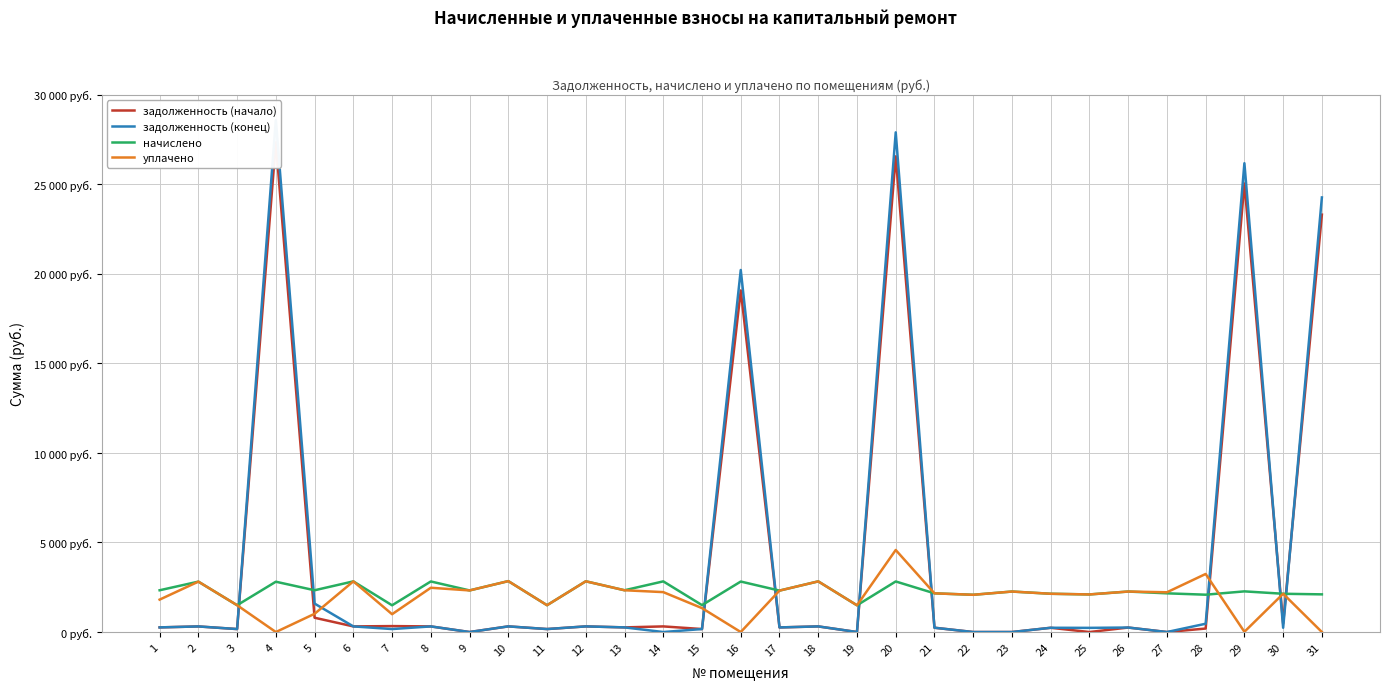

Reading right to left, transcribe all the data shown in this chart.

задолженность (начало): 31=23305.8	30=475.7	29=25044.0	28=195.1	27=0.0	26=251.2	25=0.0	24=237.4	23=0.0	22=0.0	21=240.1	20=26559.6	19=0.0	18=314.3	17=257.1	16=19072.3	15=166.9	14=314.3	13=259.2	12=314.8	11=166.4	10=315.9	9=0.0	8=313.8	7=331.8	6=314.3	5=798.2	4=27343.0	3=165.8	2=312.7	1=259.2
задолженность (конец): 31=24265.4	30=238.9	29=26176.5	28=463.0	27=0.0	26=251.2	25=233.2	24=237.4	23=0.0	22=0.0	21=240.1	20=27900.6	19=0.0	18=314.3	17=257.1	16=20215.1	15=166.9	14=0.0	13=259.2	12=314.8	11=166.4	10=315.4	9=0.0	8=313.8	7=166.3	6=314.3	5=1588.2	4=28588.4	3=166.4	2=312.7	1=259.2
начислено: 31=2103.6	30=2137.0	29=2270.5	28=2084.5	27=2161.3	26=2261.0	25=2098.8	24=2137.0	23=2261.0	22=2079.7	21=2160.8	20=2823.8	19=1493.0	18=2828.6	17=2313.4	16=2819.1	15=1502.5	14=2828.6	13=2332.5	12=2833.4	11=1497.8	10=2842.9	9=2323.0	8=2823.8	7=1493.0	6=2828.6	5=2332.5	4=2809.5	3=1497.8	2=2814.3	1=2332.5
уплачено: 31=0.0	30=2136.8	29=12.9	28=3242.5	27=2220.0	26=2261.0	25=2098.8	24=2137.0	23=2261.0	22=2079.7	21=2160.8	20=4580.9	19=1493.0	18=2828.6	17=2313.4	16=0.0	15=1335.3	14=2228.6	13=2332.5	12=2833.4	11=1497.5	10=2843.4	9=2323.0	8=2472.4	7=995.3	6=2828.6	5=1018.3	4=0.0	3=1497.8	2=2814.3	1=1810.0